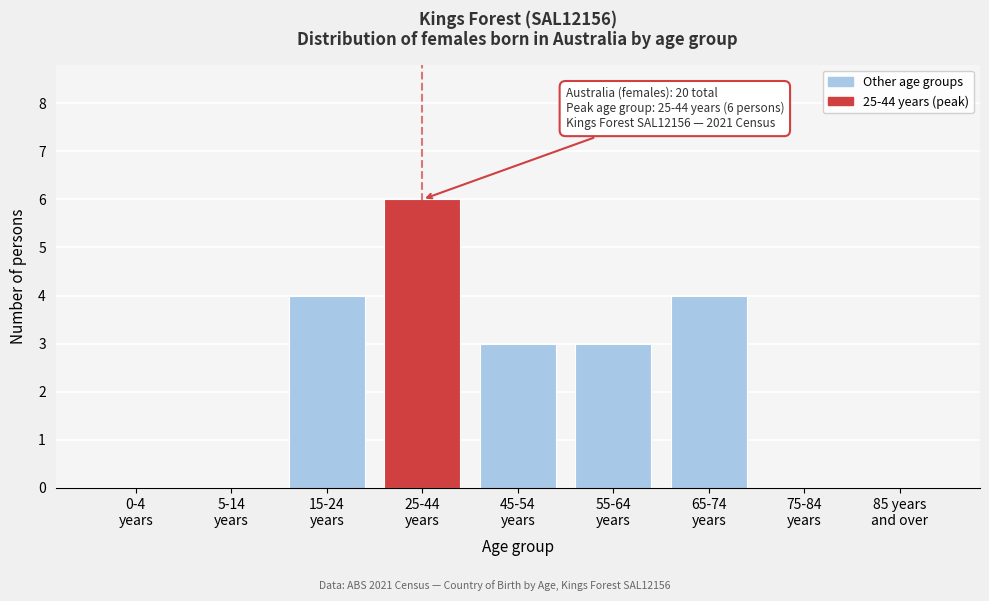

What is the maximum value shown in the chart?

6